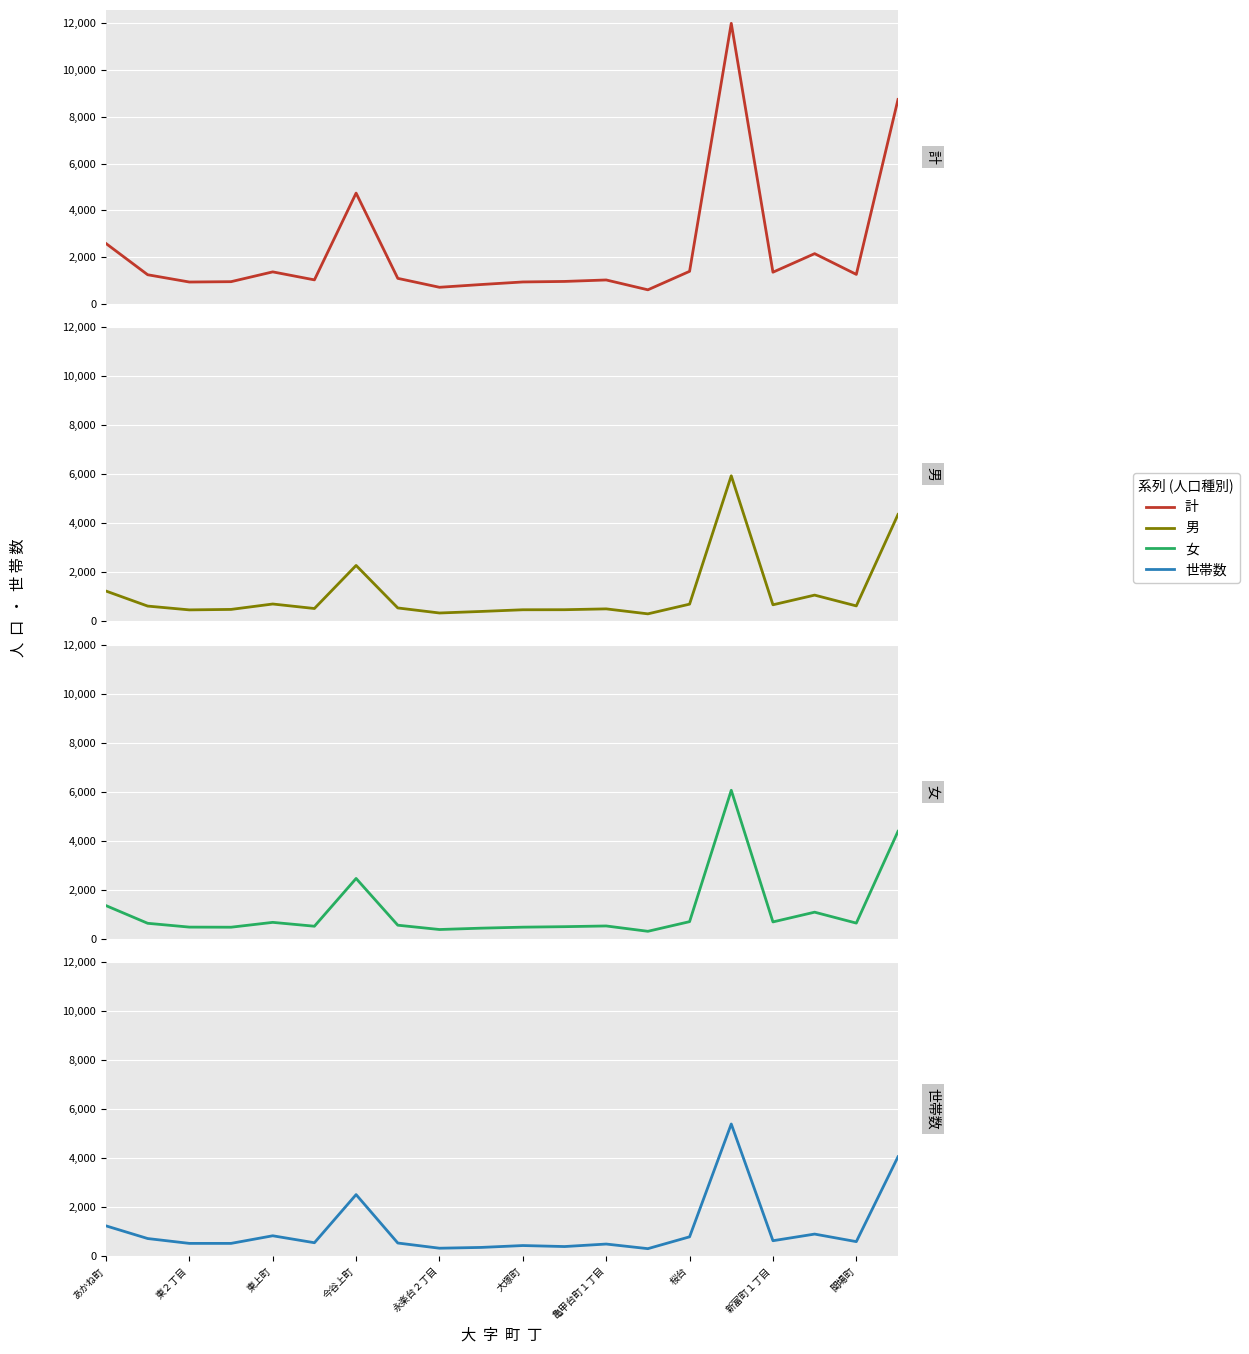

What is the greatest value displayed?

11996